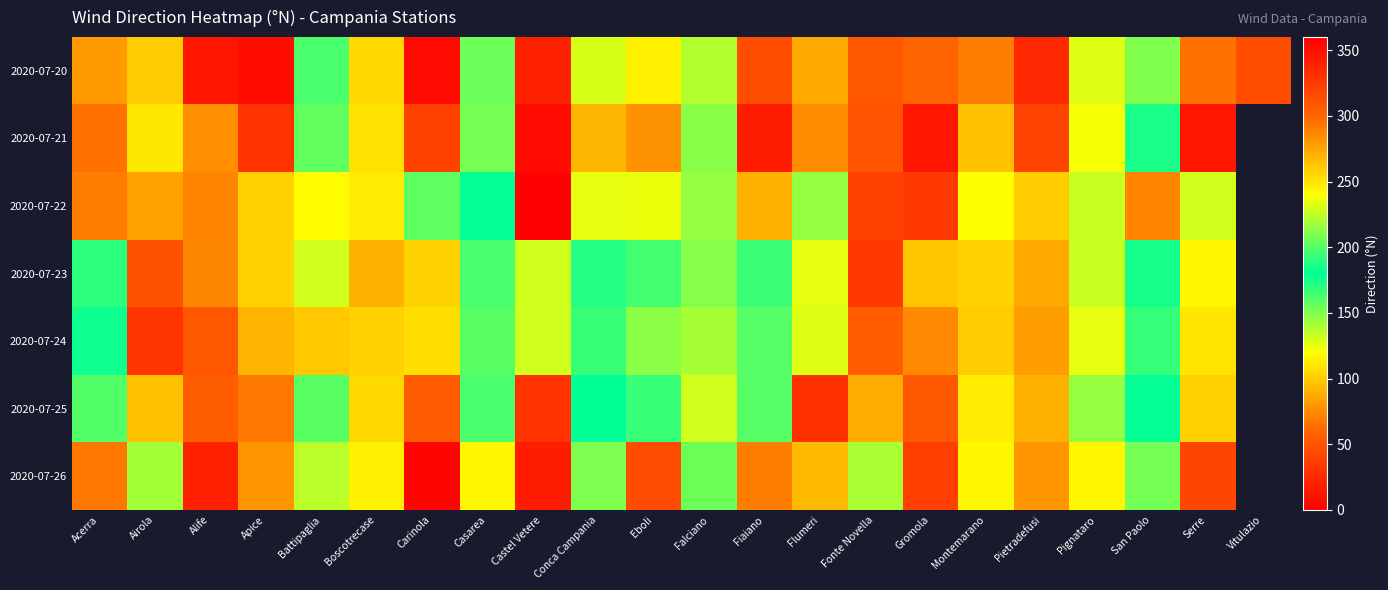

Rank the series by their maximum value, from lowest to highest.

2020-07-23, 2020-07-24, 2020-07-25, 2020-07-21, 2020-07-20, 2020-07-26, 2020-07-22